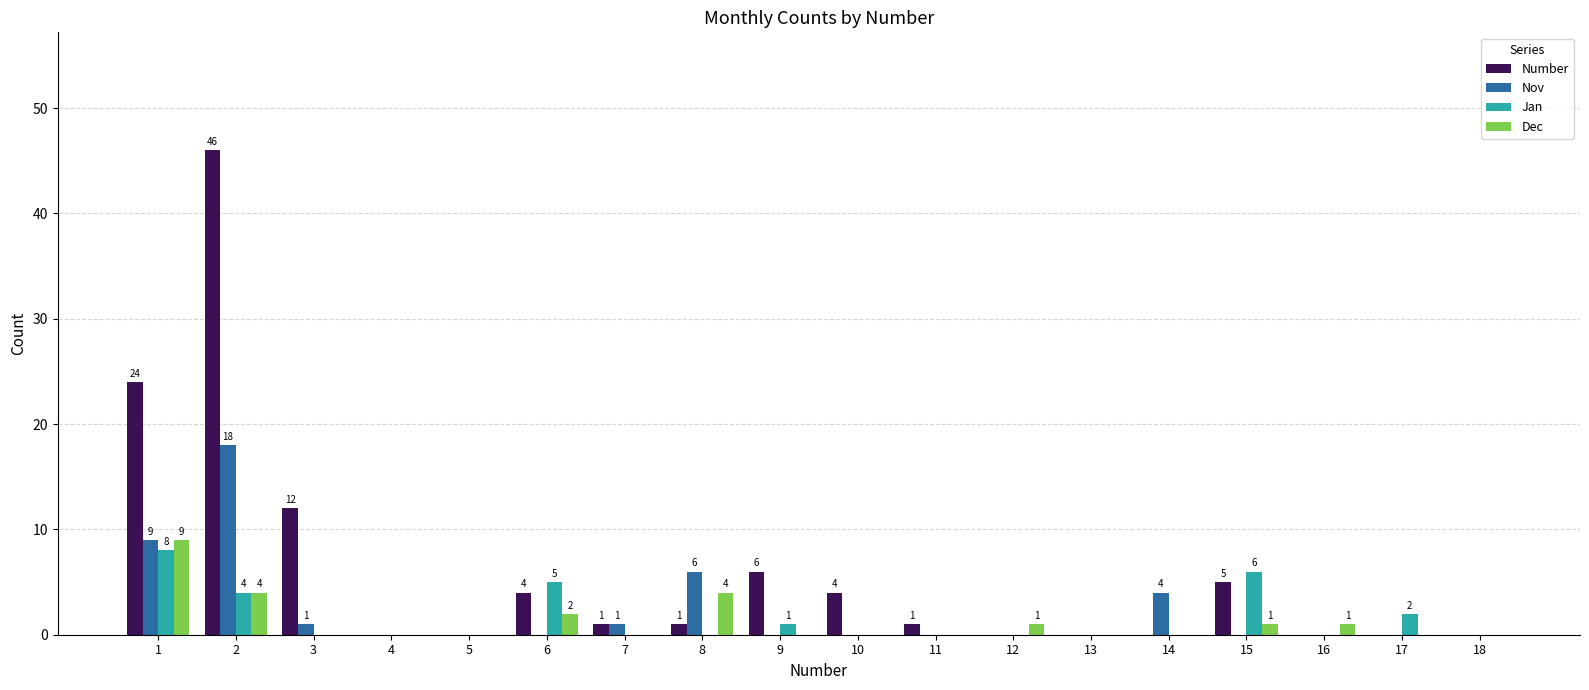

Are the bars horizontal?

No